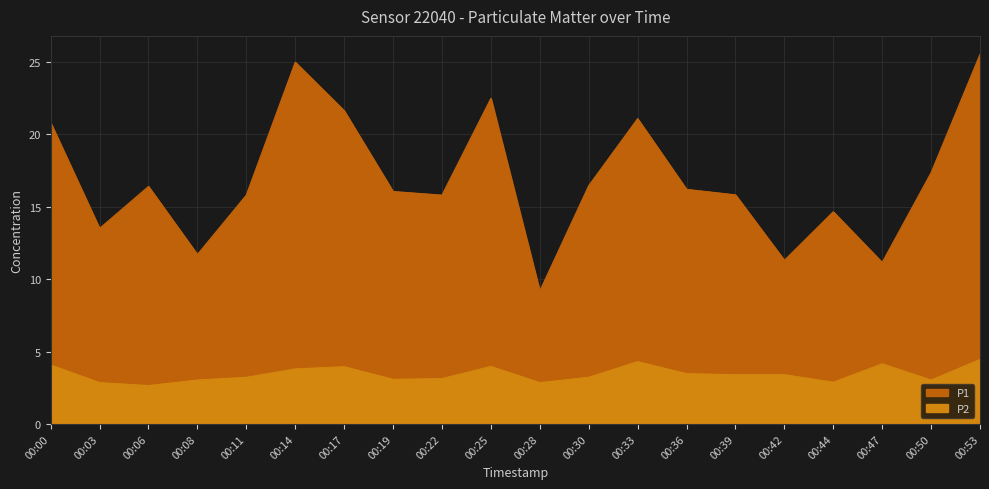

What is the total value across all series at 00:30?

19.7